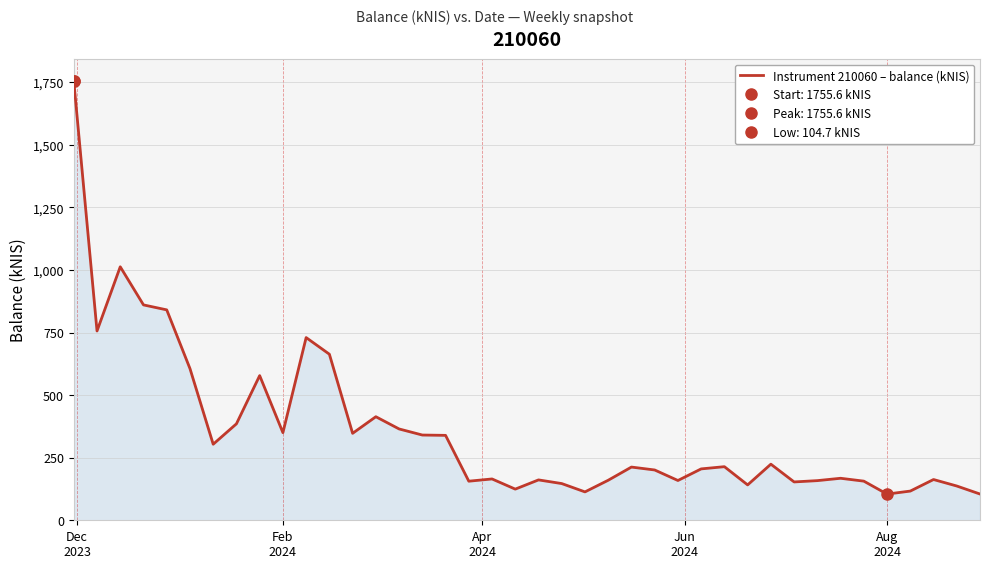

What is the lowest value of the Instrument 210060 – balance (kNIS) series?

104.7